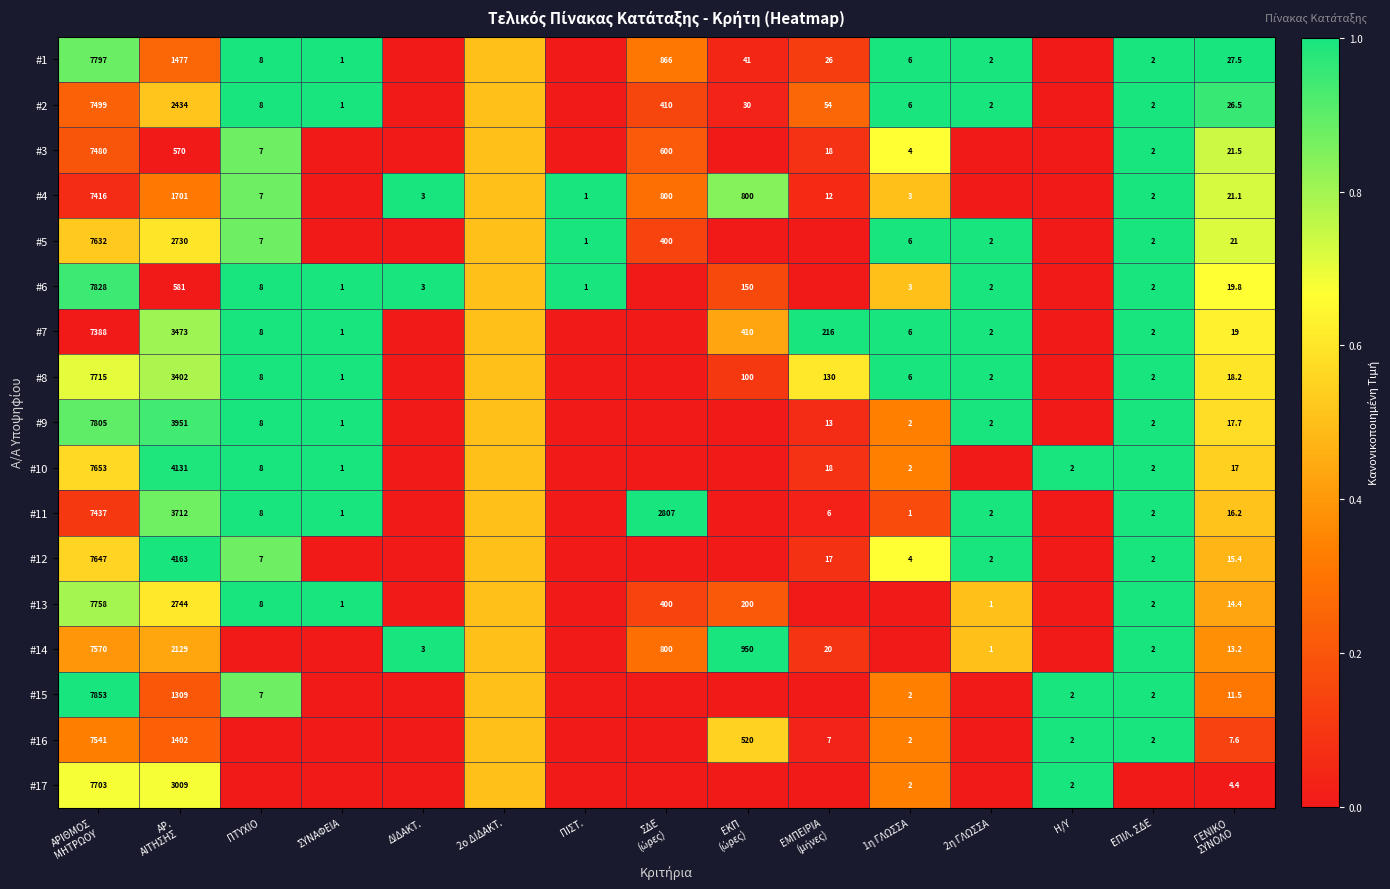

True or false: #6 has a value of 8.0 at ΠΤΥΧΙΟ.

True